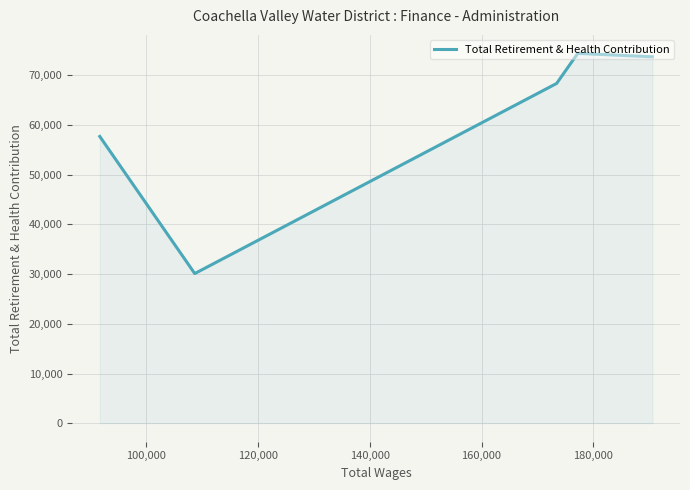

What is the difference between the maximum and second lowest values?

16716